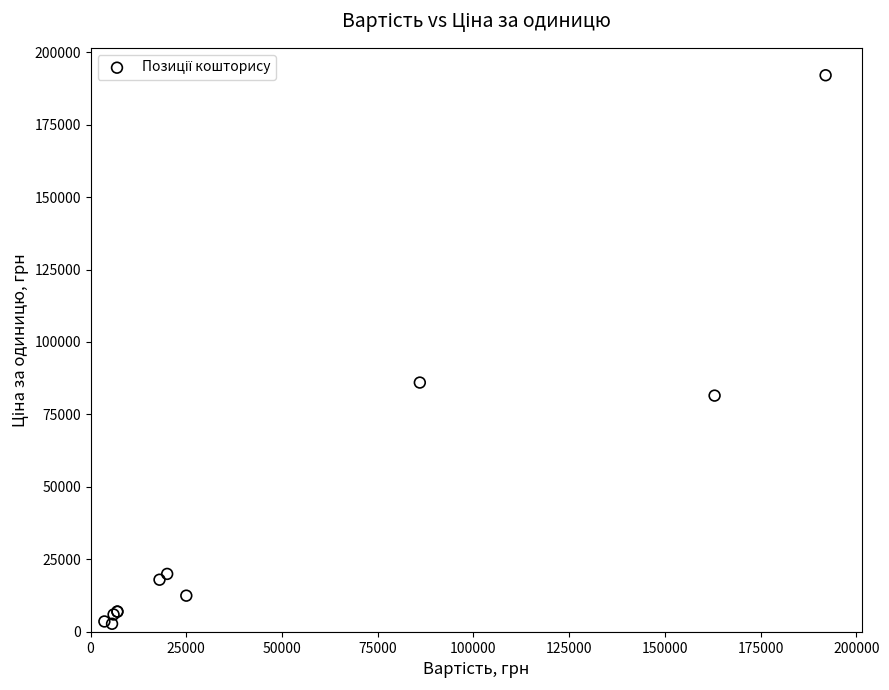

What Y value in the scatter plot is closest to 97400?

86000